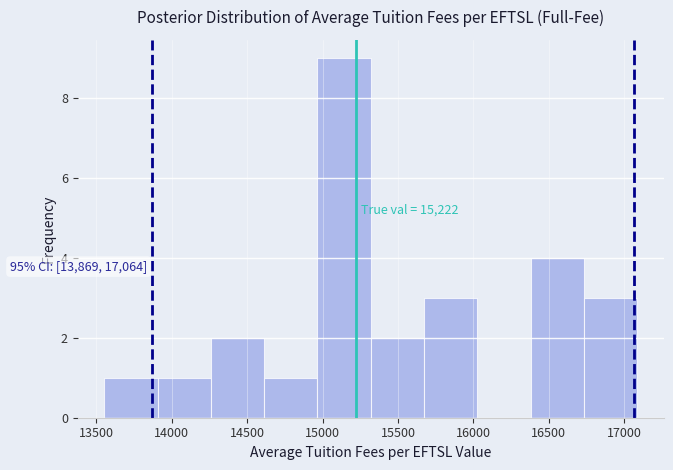

Over which range of the x-axis is the bar tallest?

14950 to 15300